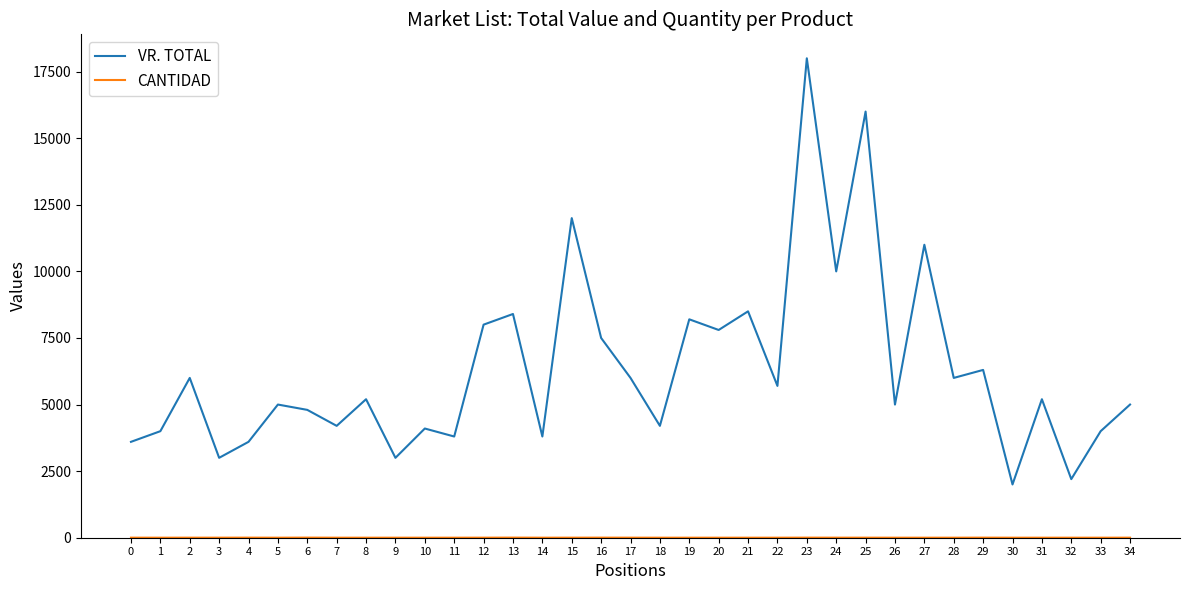

At which category is the sum across all series the highest?

23